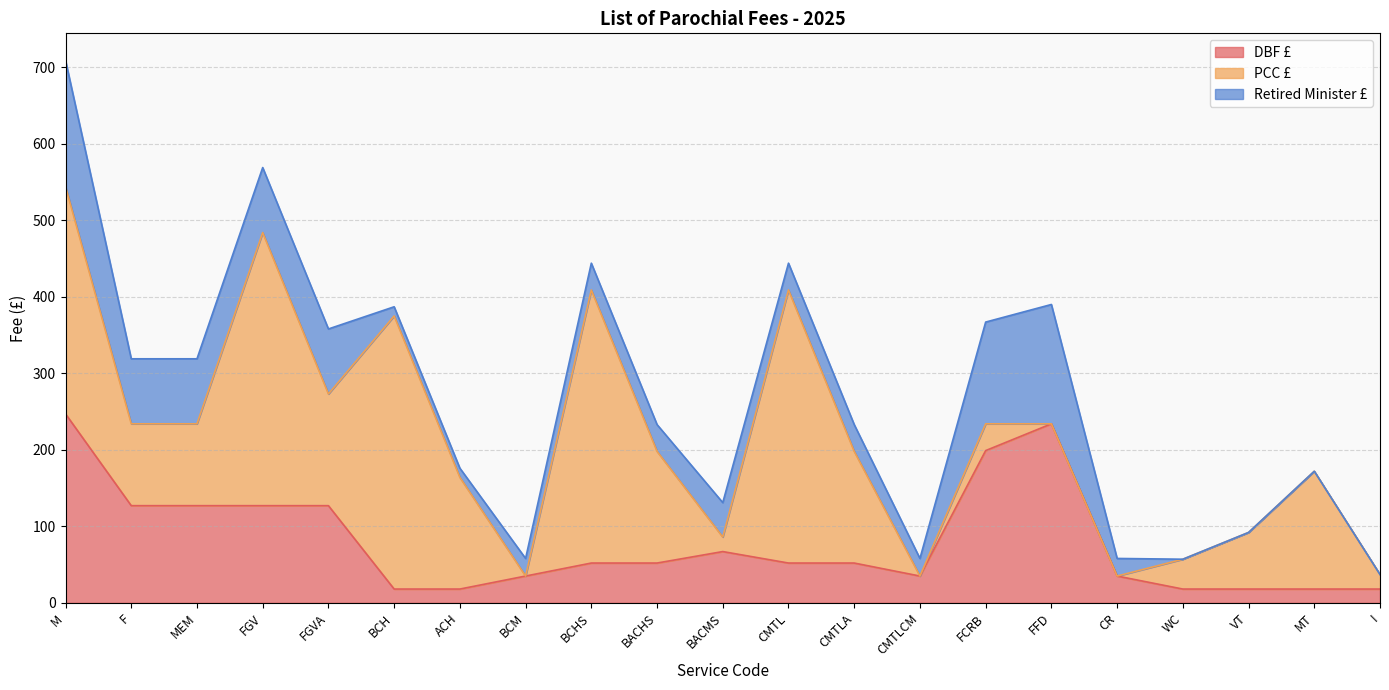

Where is the first local maximum for DBF £?

BACMS